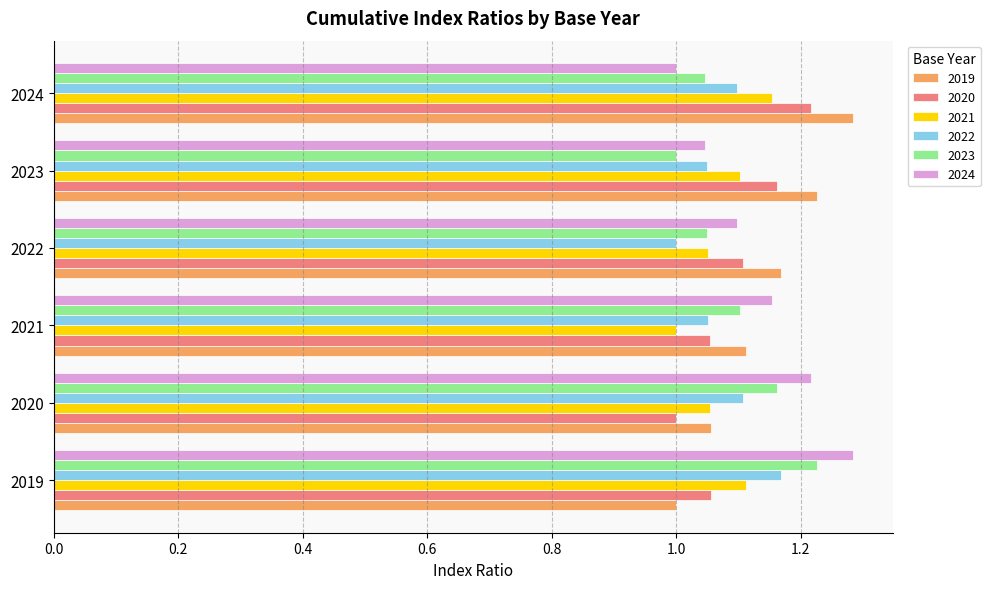

What are all the series names shown in the legend?

2019, 2020, 2021, 2022, 2023, 2024